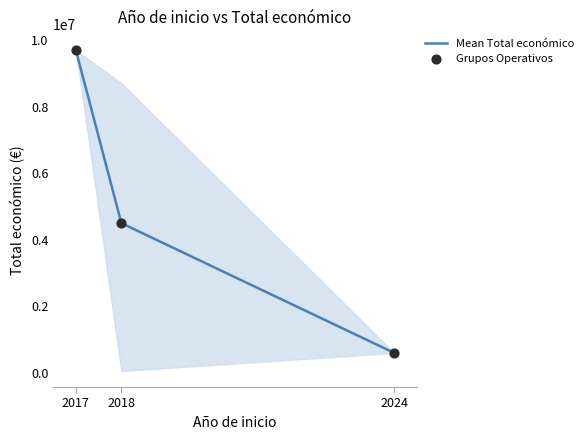

What is the sum of the values at 2017 and 2018?

14194120.6